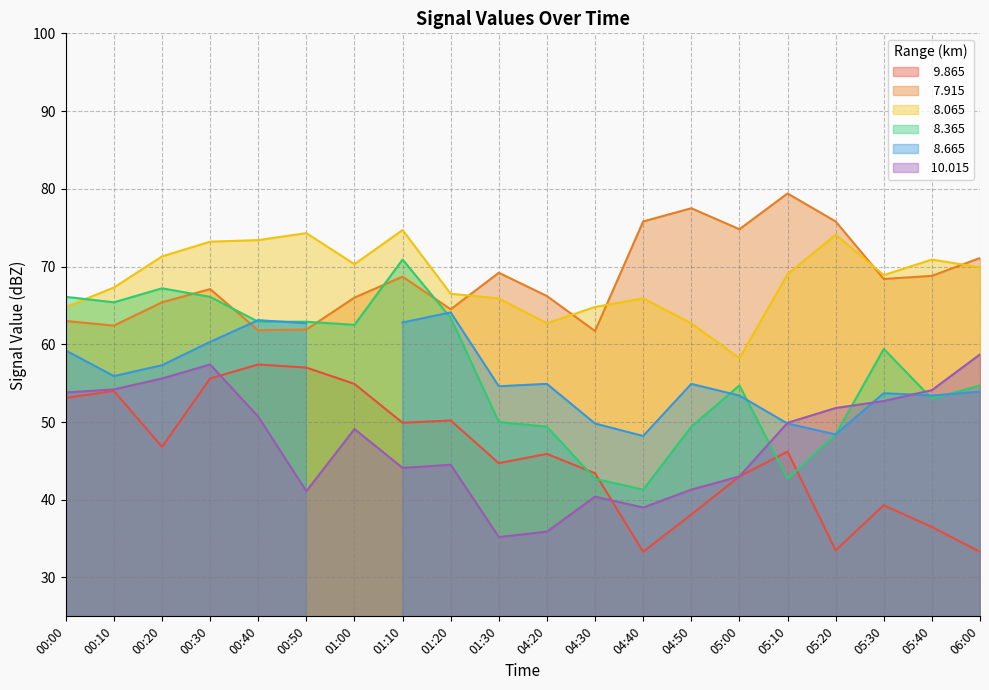

The value of   8.065 at 01:30 is 40.4. True or false?

False